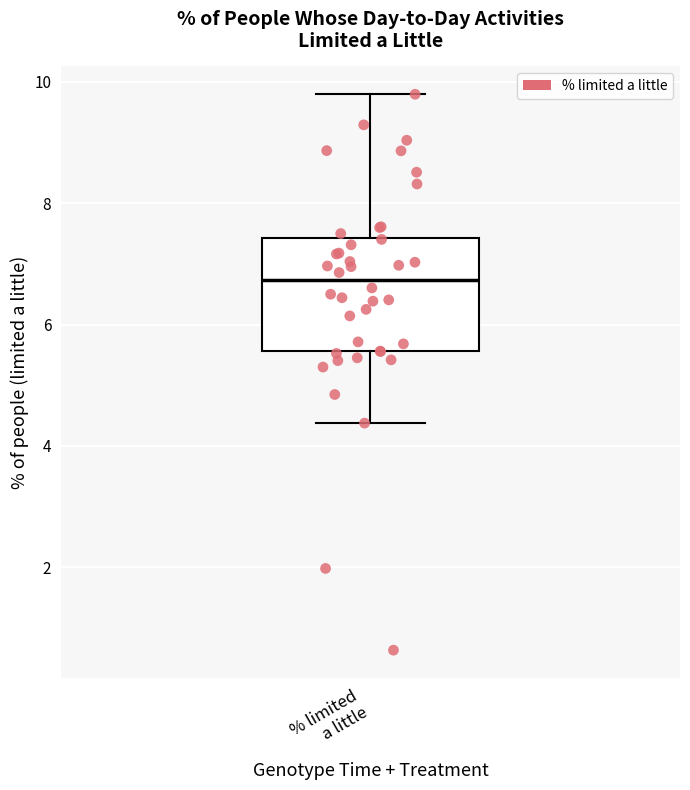

Read this box plot against the y-axis: the position of the median line, the range covered by the box, and the ends of both whiskers. The values are not printed on the chart, so give them approximately, as read against the axis.

median 6.8, box 5.6 to 7.4, whiskers 4.4 to 9.8